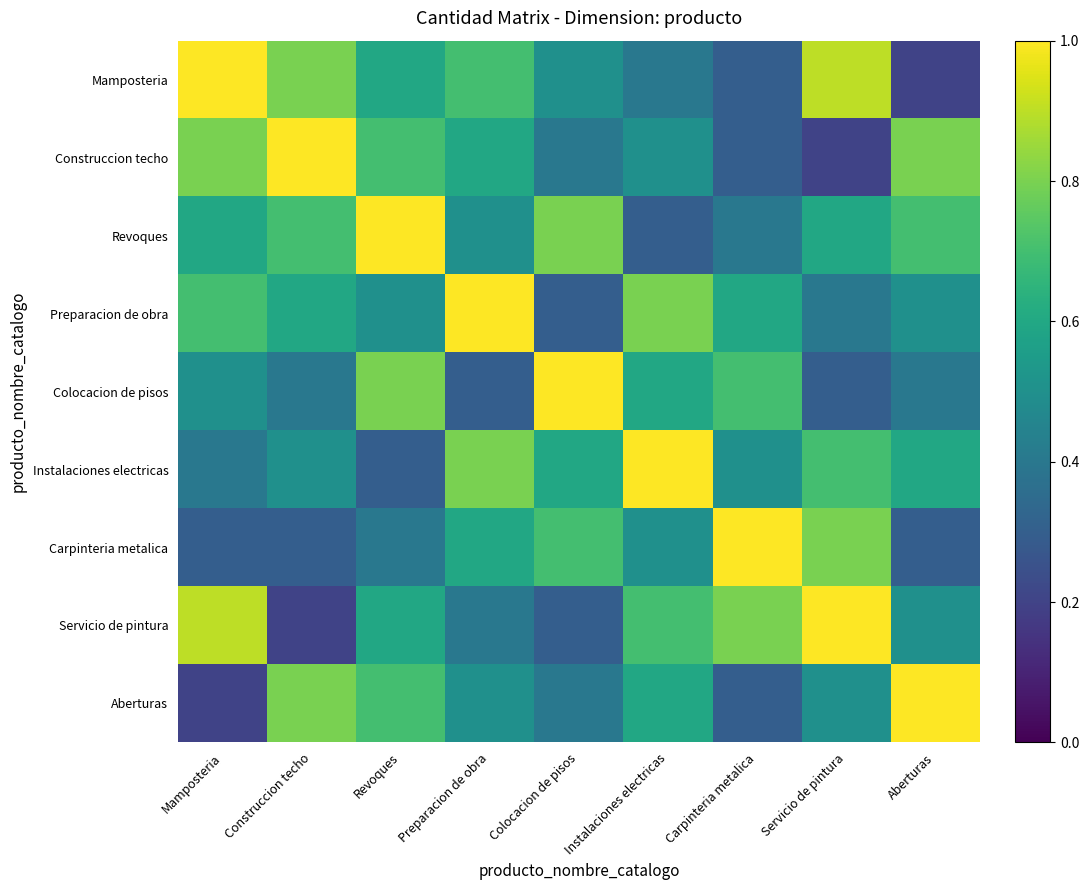

Reading left to right, transcribe all the data shown in this chart.

Mamposteria: Mamposteria=1.0	Construccion techo=0.8	Revoques=0.6	Preparacion de obra=0.7	Colocacion de pisos=0.5	Instalaciones electricas=0.4	Carpinteria metalica=0.3	Servicio de pintura=0.9	Aberturas=0.2
Construccion techo: Mamposteria=0.8	Construccion techo=1.0	Revoques=0.7	Preparacion de obra=0.6	Colocacion de pisos=0.4	Instalaciones electricas=0.5	Carpinteria metalica=0.3	Servicio de pintura=0.2	Aberturas=0.8
Revoques: Mamposteria=0.6	Construccion techo=0.7	Revoques=1.0	Preparacion de obra=0.5	Colocacion de pisos=0.8	Instalaciones electricas=0.3	Carpinteria metalica=0.4	Servicio de pintura=0.6	Aberturas=0.7
Preparacion de obra: Mamposteria=0.7	Construccion techo=0.6	Revoques=0.5	Preparacion de obra=1.0	Colocacion de pisos=0.3	Instalaciones electricas=0.8	Carpinteria metalica=0.6	Servicio de pintura=0.4	Aberturas=0.5
Colocacion de pisos: Mamposteria=0.5	Construccion techo=0.4	Revoques=0.8	Preparacion de obra=0.3	Colocacion de pisos=1.0	Instalaciones electricas=0.6	Carpinteria metalica=0.7	Servicio de pintura=0.3	Aberturas=0.4
Instalaciones electricas: Mamposteria=0.4	Construccion techo=0.5	Revoques=0.3	Preparacion de obra=0.8	Colocacion de pisos=0.6	Instalaciones electricas=1.0	Carpinteria metalica=0.5	Servicio de pintura=0.7	Aberturas=0.6
Carpinteria metalica: Mamposteria=0.3	Construccion techo=0.3	Revoques=0.4	Preparacion de obra=0.6	Colocacion de pisos=0.7	Instalaciones electricas=0.5	Carpinteria metalica=1.0	Servicio de pintura=0.8	Aberturas=0.3
Servicio de pintura: Mamposteria=0.9	Construccion techo=0.2	Revoques=0.6	Preparacion de obra=0.4	Colocacion de pisos=0.3	Instalaciones electricas=0.7	Carpinteria metalica=0.8	Servicio de pintura=1.0	Aberturas=0.5
Aberturas: Mamposteria=0.2	Construccion techo=0.8	Revoques=0.7	Preparacion de obra=0.5	Colocacion de pisos=0.4	Instalaciones electricas=0.6	Carpinteria metalica=0.3	Servicio de pintura=0.5	Aberturas=1.0